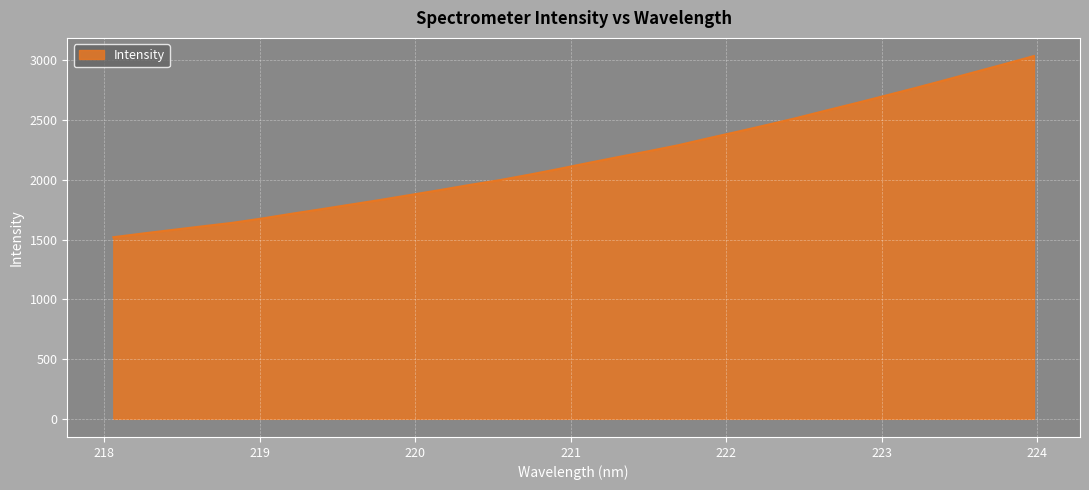

What is the maximum value shown in the chart?

3035.7